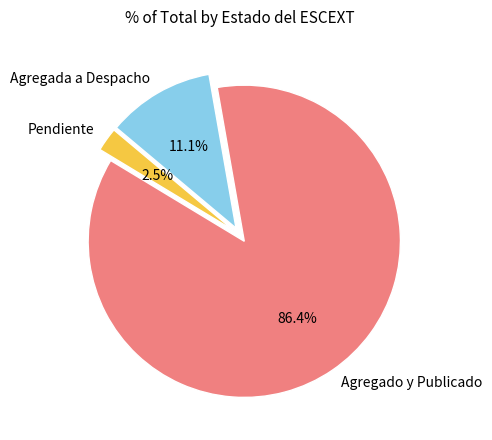

The Agregado y Publicado slice represents 86% of the pie. True or false?

True